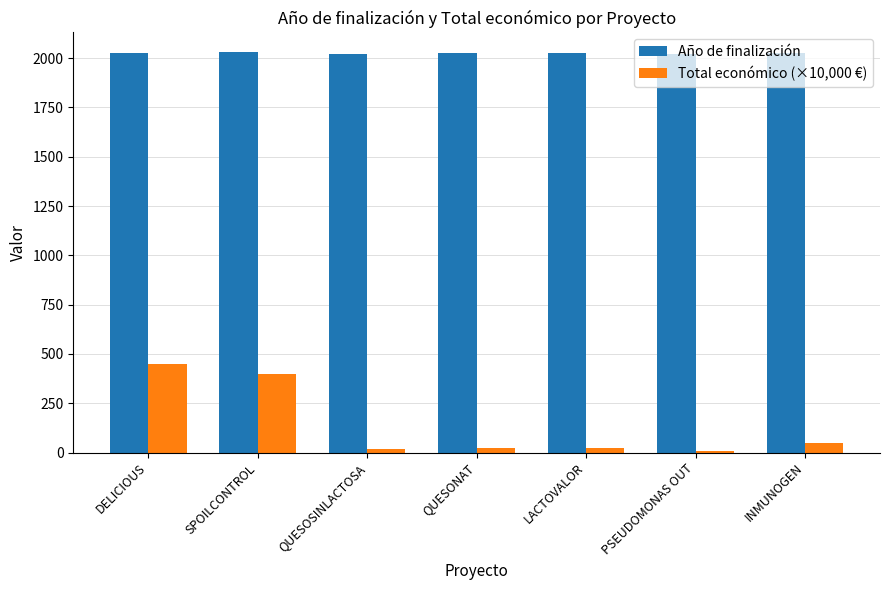

What is the difference between the Año de finalización values at PSEUDOMONAS OUT and QUESOSINLACTOSA?

2.0